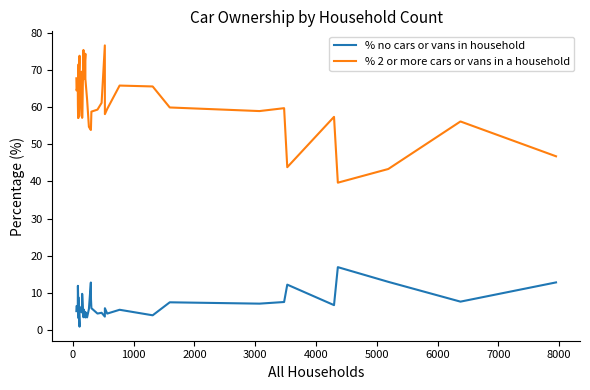

What is the highest value of the % 2 or more cars or vans in a household series?

76.7